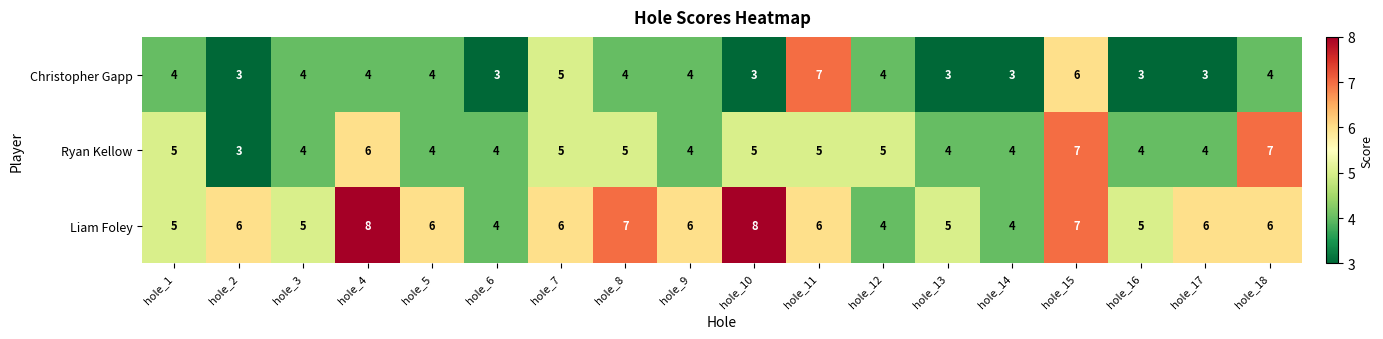

How many series are shown in this chart?

3